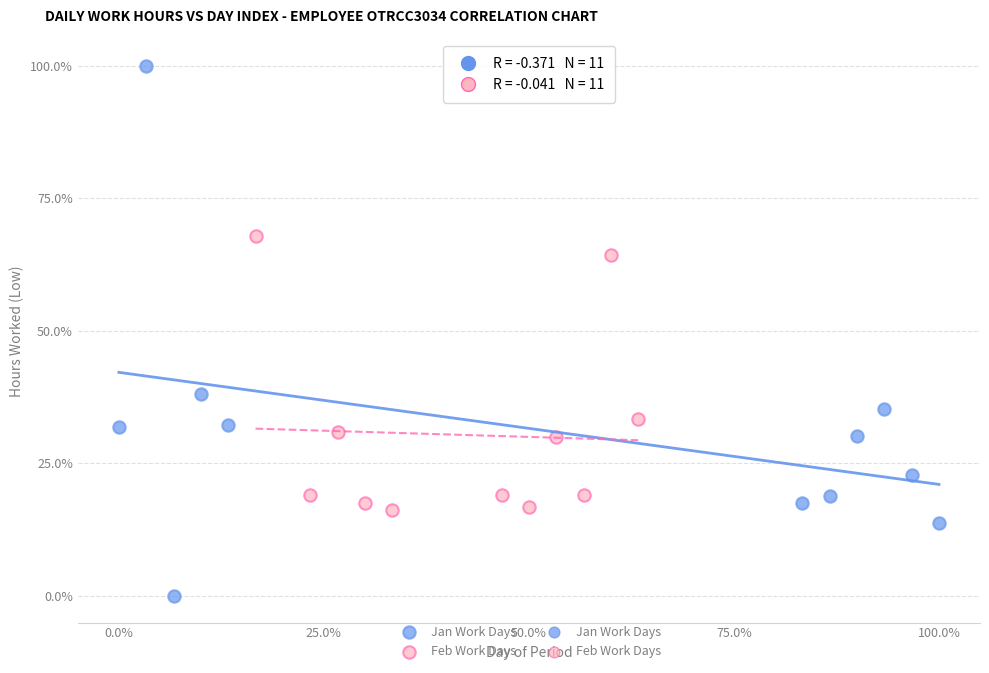

Which series contains the lowest Y value?

Jan Work Days